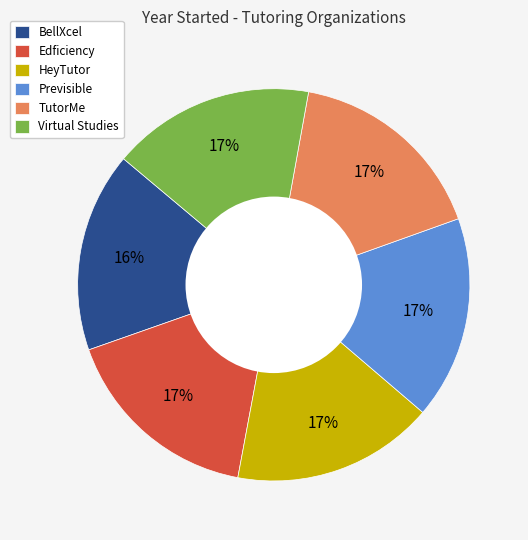

Approximately how many times larger is the value at HeyTutor compared to Virtual Studies?

1.0